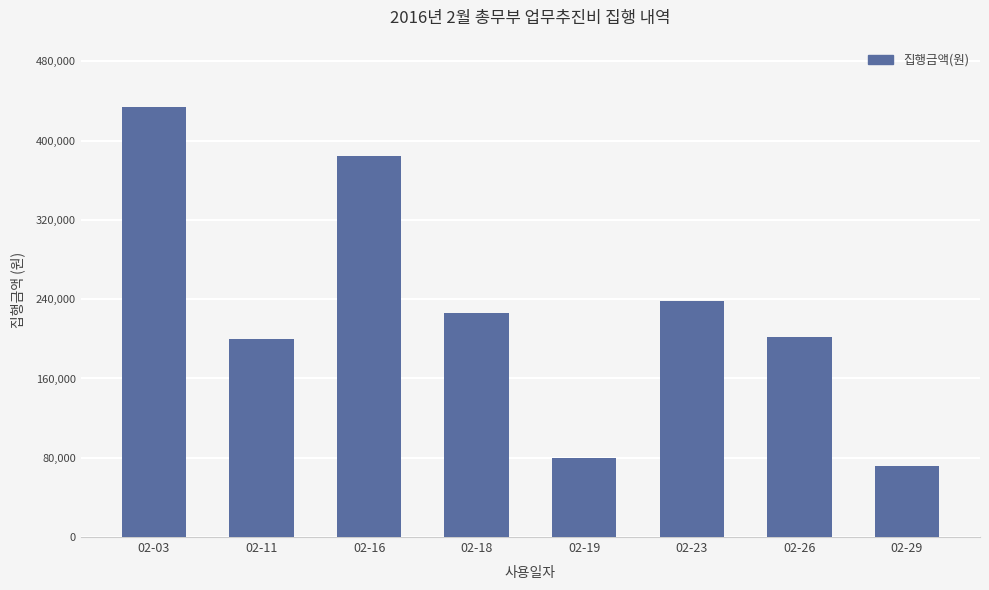

What is the value of the 3rd bar from the left?

385000